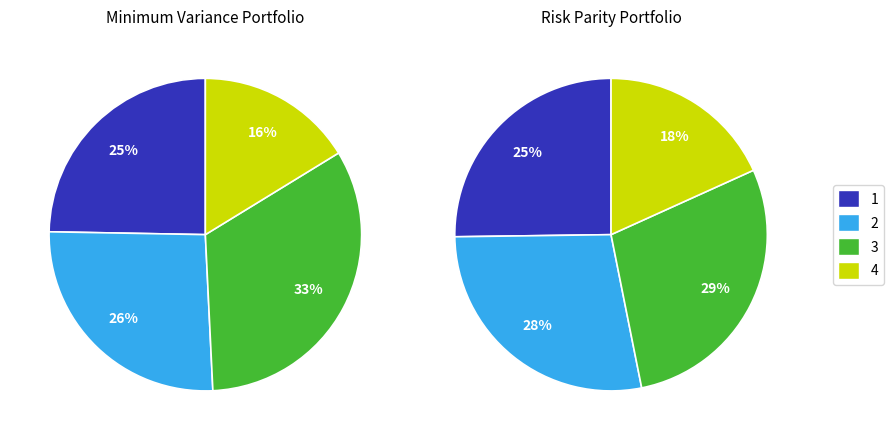

Does 37:05:021202:286 represent more than half of the total?

No